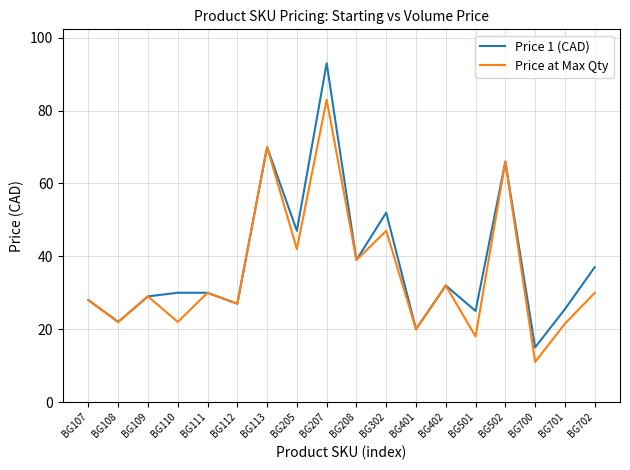

True or false: Price 1 (CAD) has more than 1 points higher than both neighbors.

True